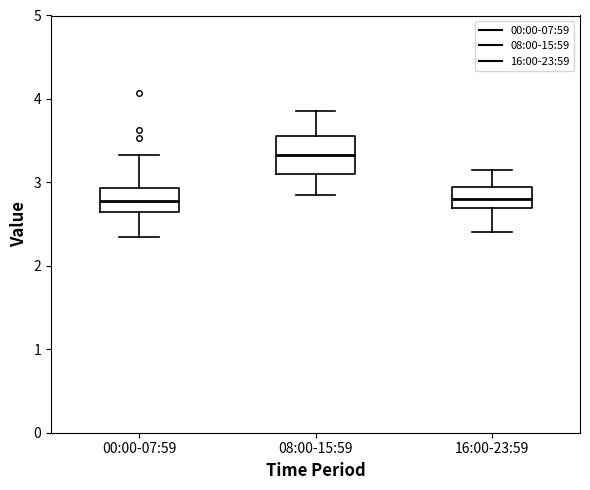

Where does the upper whisker of the box for 00:00-07:59 end on the y-axis? The values are not printed on the chart, so give them approximately, as read against the axis.

3.3